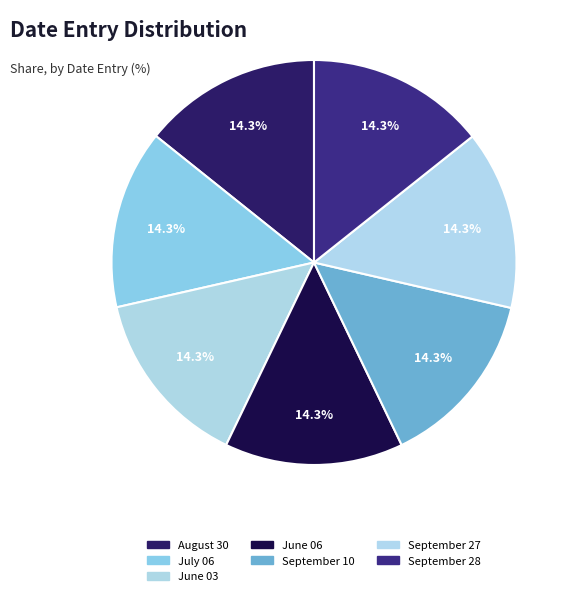

Does any single category account for the majority?

No